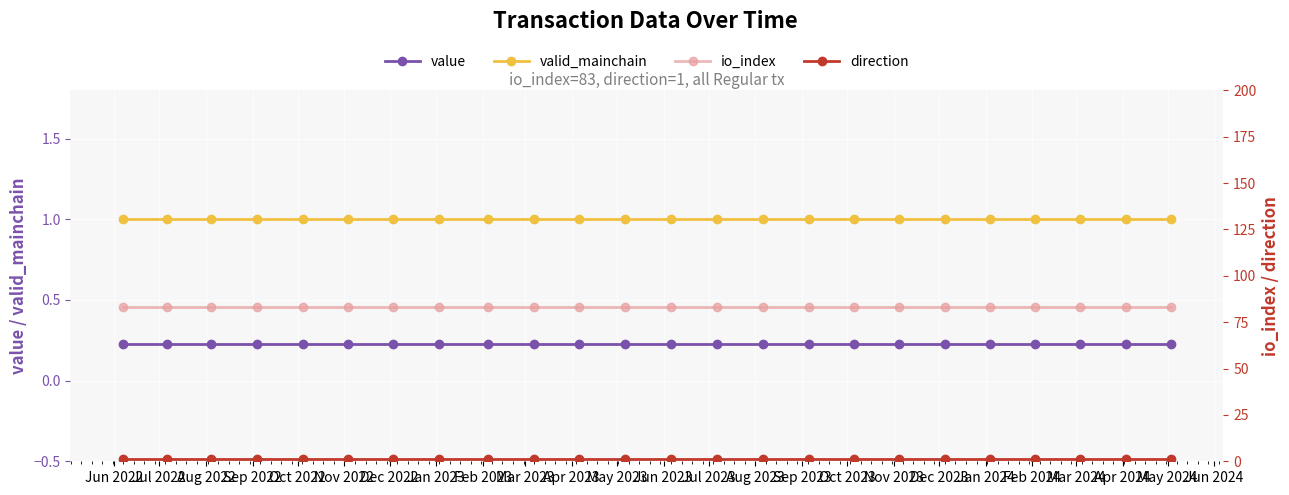

What is the value of the valid_mainchain point at the 12th from the left?

1.0